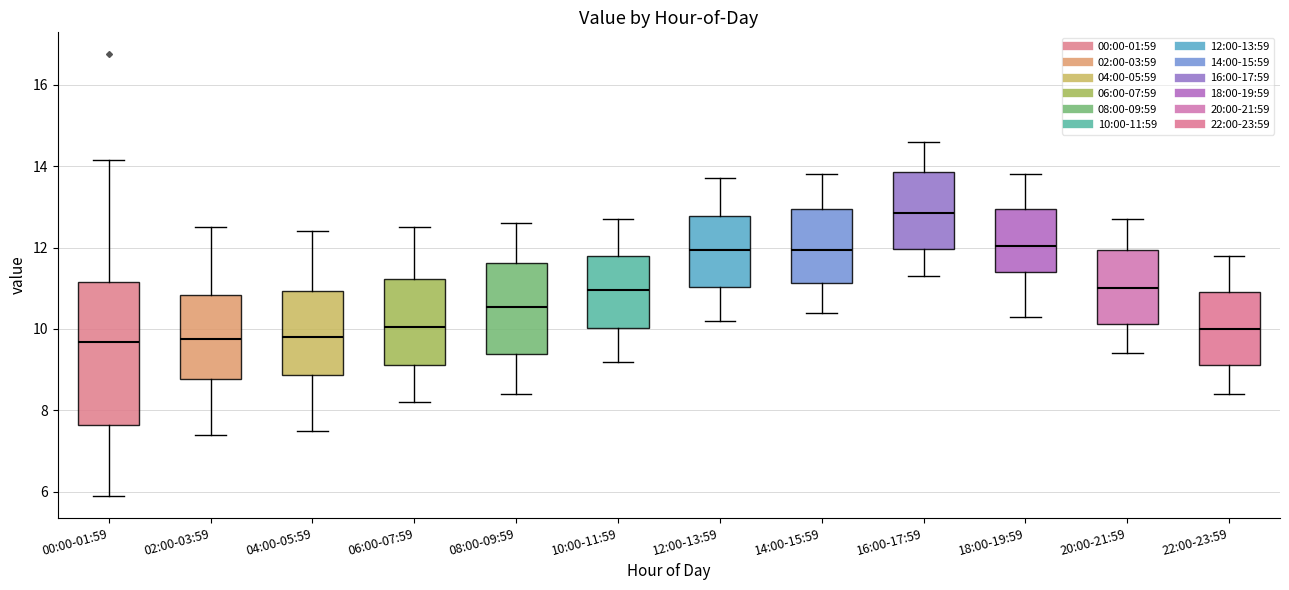

Reading left to right, read every box against the y-axis: the position of its median line, the range the box covers, and the ends of its whiskers. The values are not printed on the chart, so give them approximately, as read against the axis.

00:00-01:59: median 9.6, box 7.6 to 11.2, whiskers 6.0 to 14.2
02:00-03:59: median 9.8, box 8.8 to 10.8, whiskers 7.4 to 12.6
04:00-05:59: median 9.8, box 8.8 to 11.0, whiskers 7.6 to 12.4
06:00-07:59: median 10.0, box 9.2 to 11.2, whiskers 8.2 to 12.6
08:00-09:59: median 10.6, box 9.4 to 11.6, whiskers 8.4 to 12.6
10:00-11:59: median 11.0, box 10.0 to 11.8, whiskers 9.2 to 12.8
12:00-13:59: median 12.0, box 11.0 to 12.8, whiskers 10.2 to 13.8
14:00-15:59: median 12.0, box 11.2 to 13.0, whiskers 10.4 to 13.8
16:00-17:59: median 12.8, box 12.0 to 13.8, whiskers 11.4 to 14.6
18:00-19:59: median 12.0, box 11.4 to 13.0, whiskers 10.4 to 13.8
20:00-21:59: median 11.0, box 10.2 to 12.0, whiskers 9.4 to 12.8
22:00-23:59: median 10.0, box 9.2 to 11.0, whiskers 8.4 to 11.8